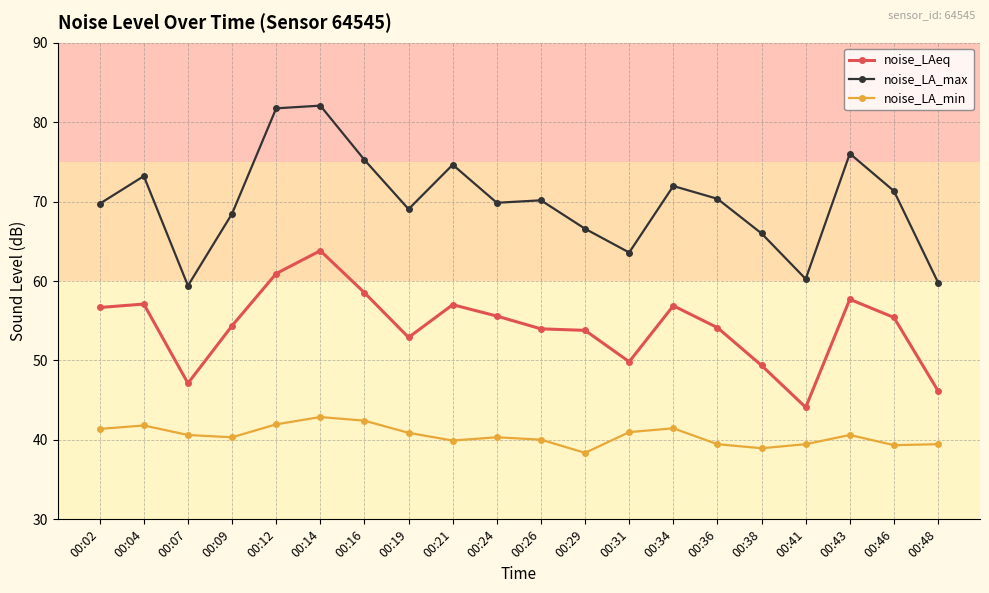

True or false: noise_LA_min and noise_LAeq cross at least once.

False